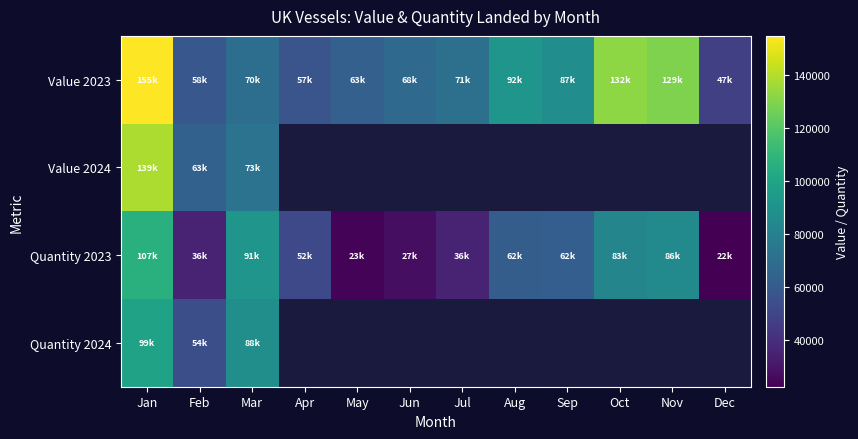

Which series has the largest range (max minus min)?

Value 2023